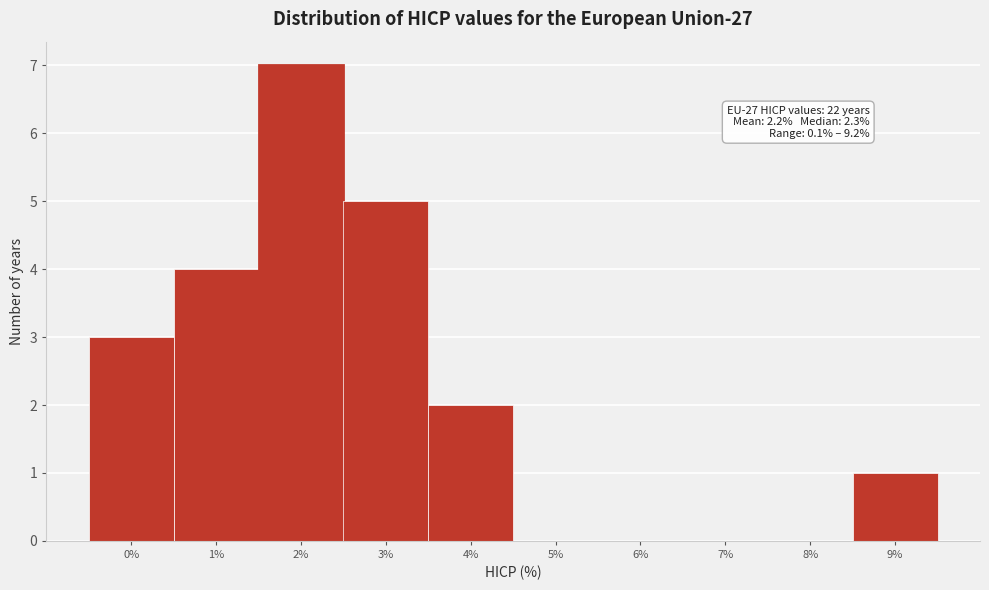

Over which range of the x-axis is the bar tallest?

1.5 to 2.5